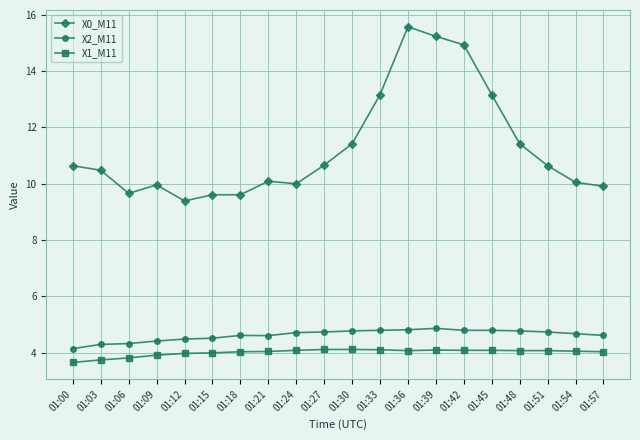

What is the total value across all series at 01:15?

18.1